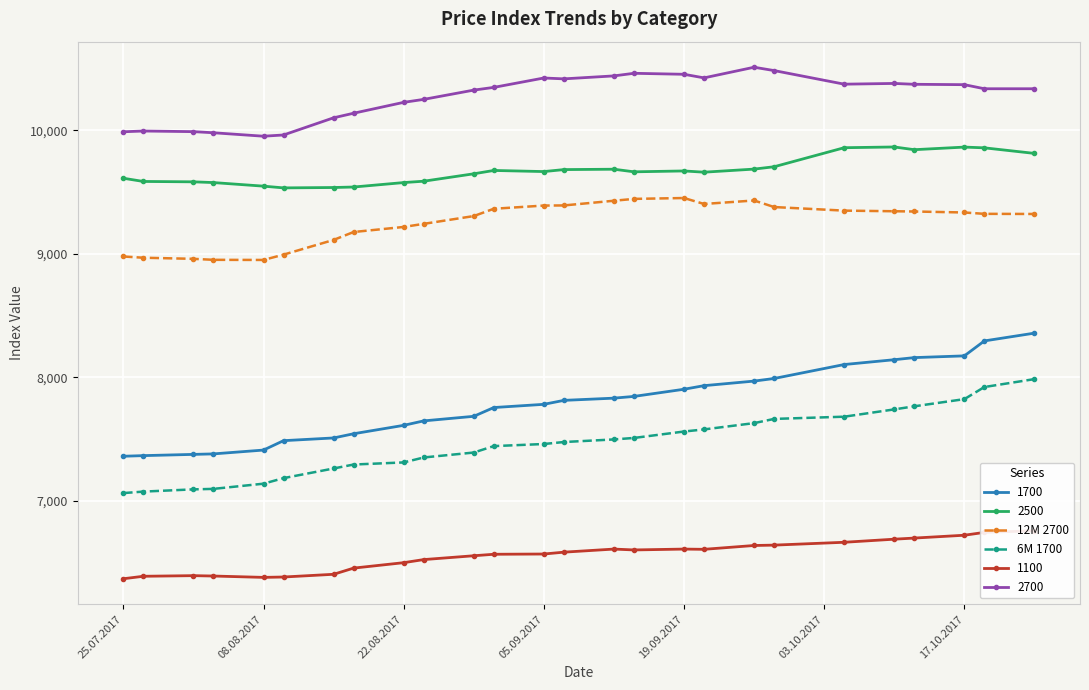

How many values in the 6M 1700 series exceed 7477?

12